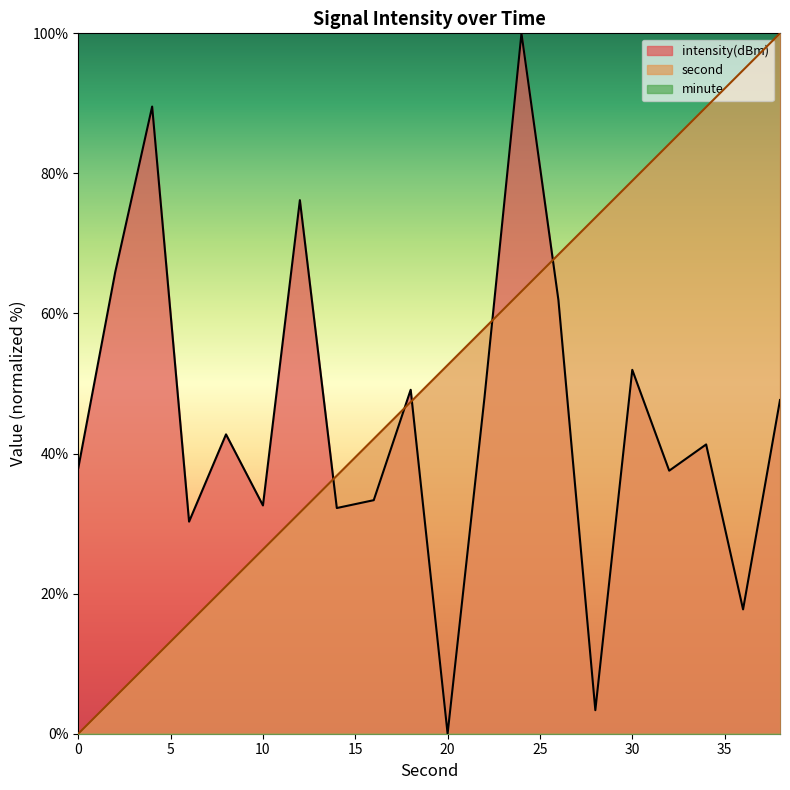

What is the sum of the second values at 18 and 36?

142.1